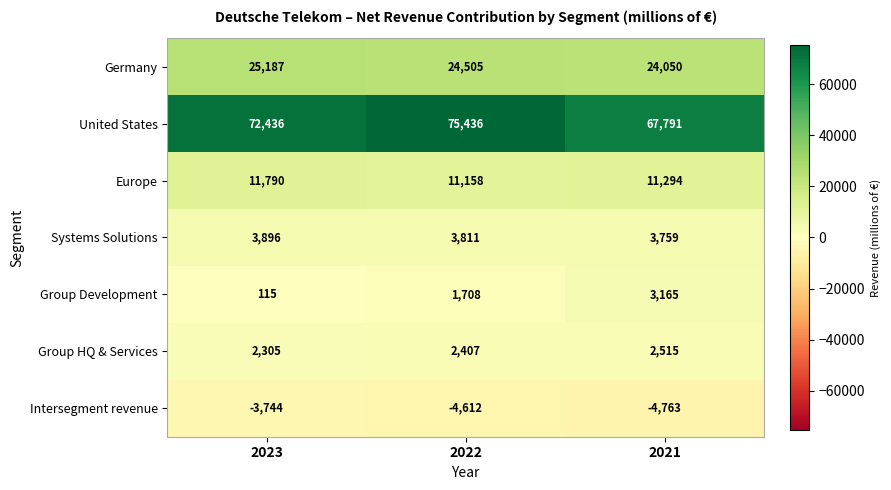

What is the average value of the Group Development series?

1663